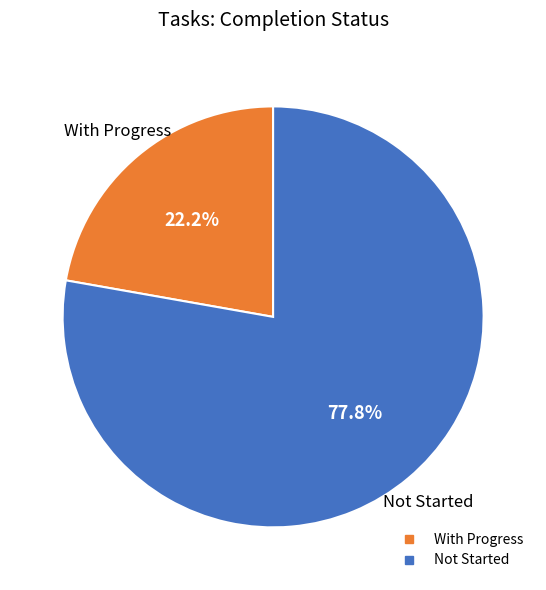

Is there any slice that represents more than half of the pie?

Yes